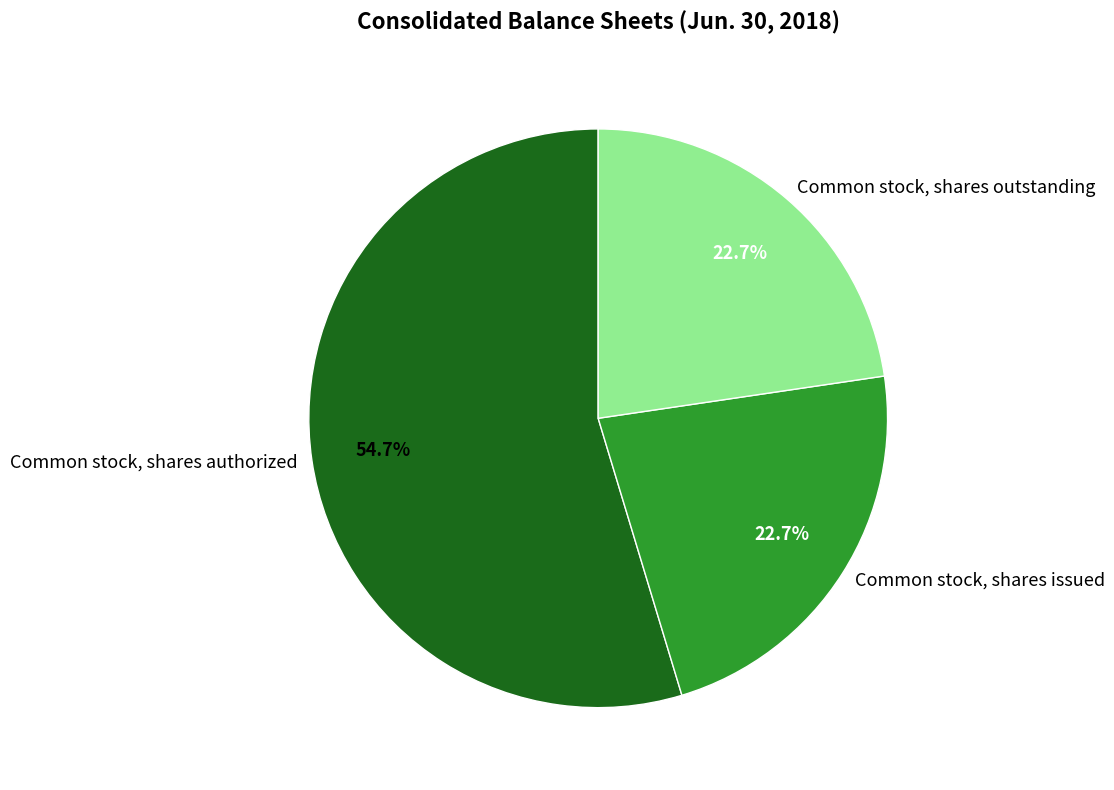

Which category has the biggest portion of the pie?

Common stock, shares authorized